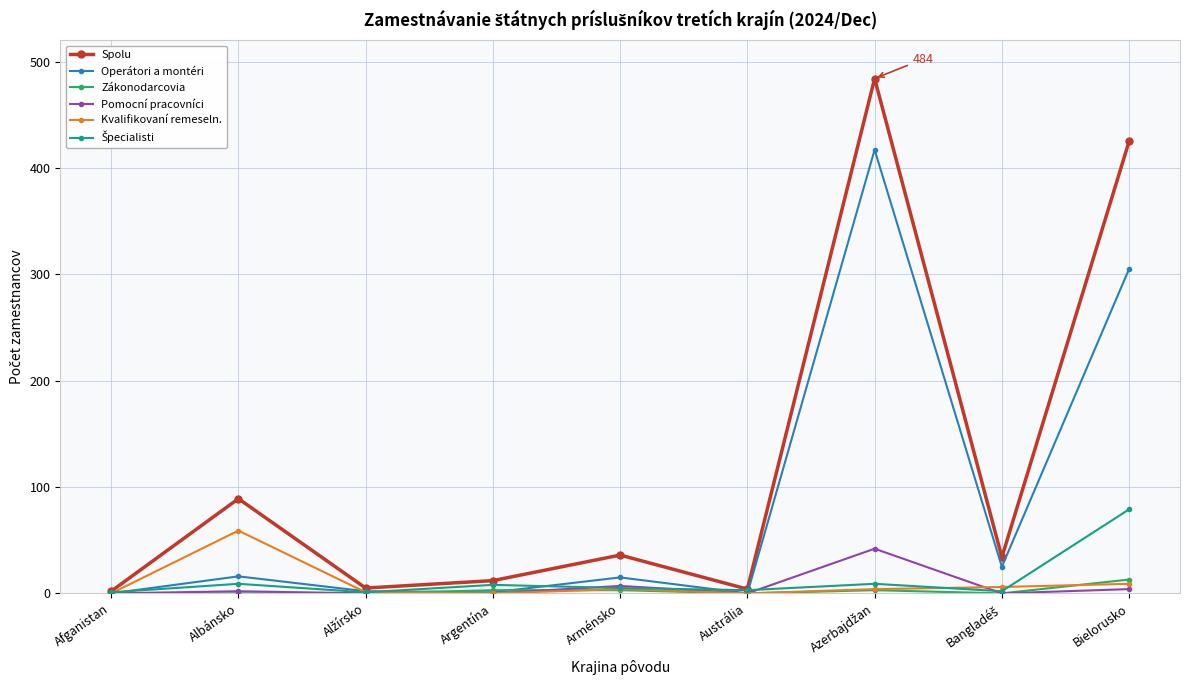

Count the number of categories in the chart.

9